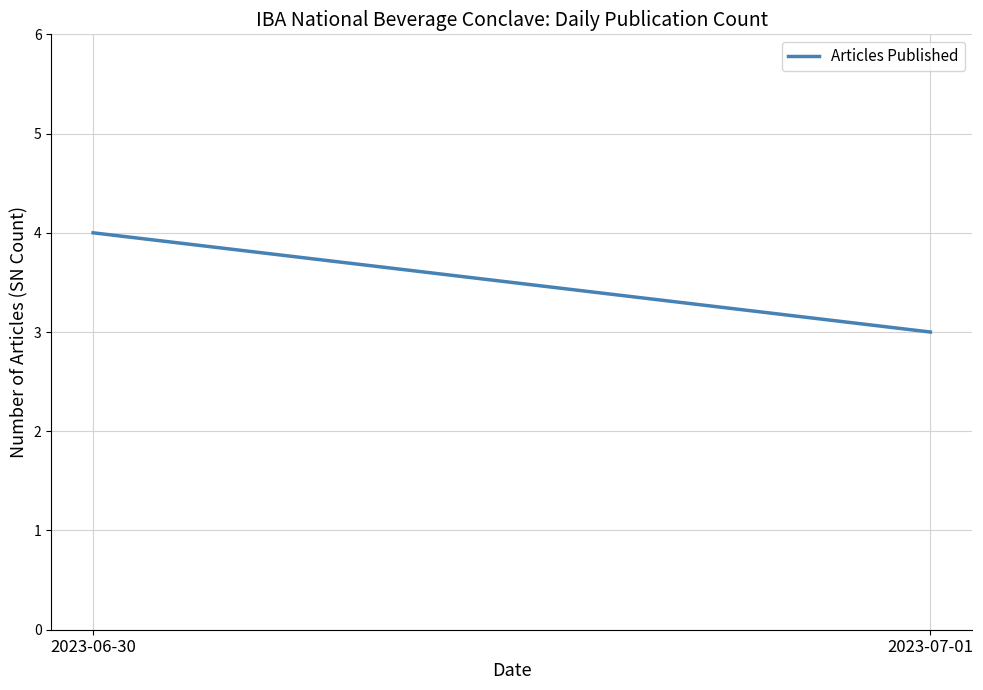

How many lines are shown in the chart?

1